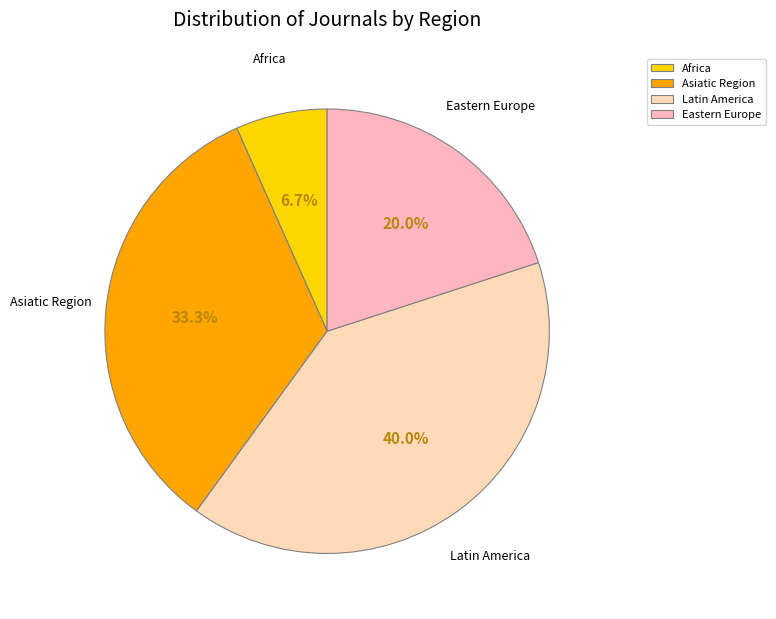

Rank the categories by value from highest to lowest.

Latin America, Asiatic Region, Eastern Europe, Africa